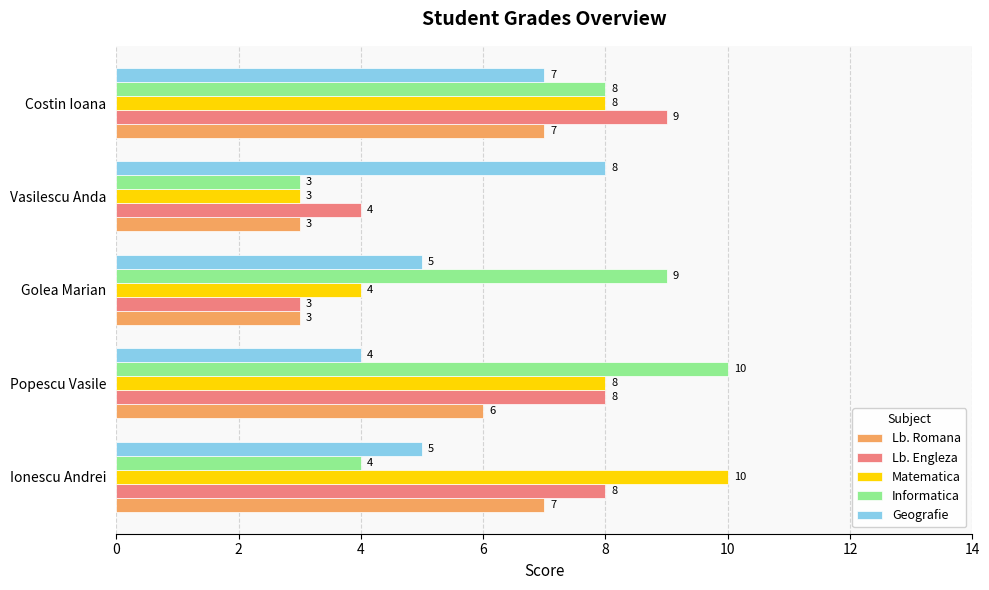

Which series changed the most between Popescu Vasile and Vasilescu Anda?

Informatica